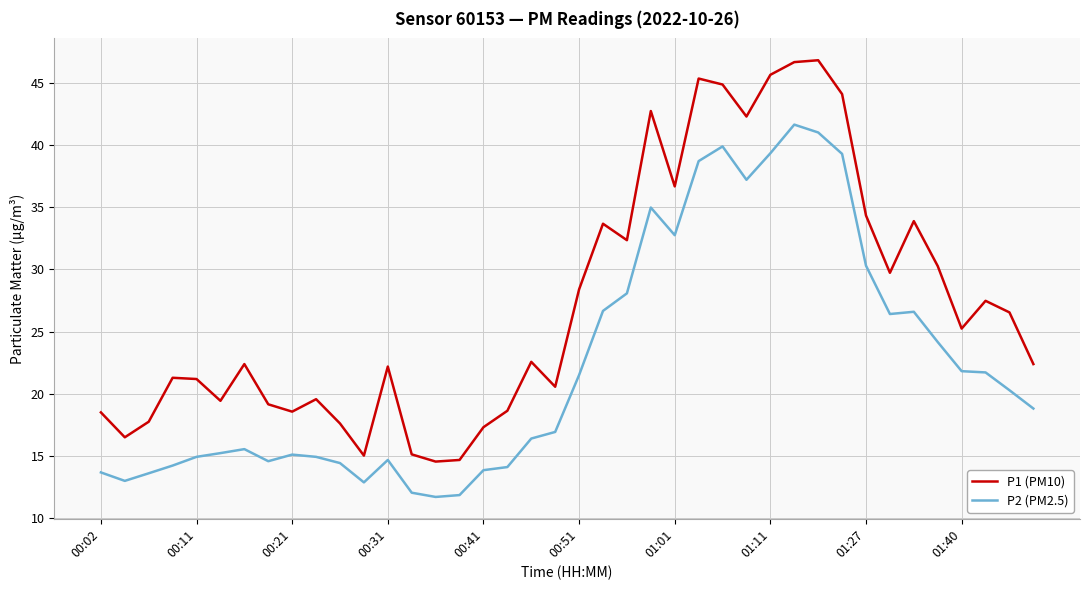

What are all the series names shown in the legend?

P1 (PM10), P2 (PM2.5)